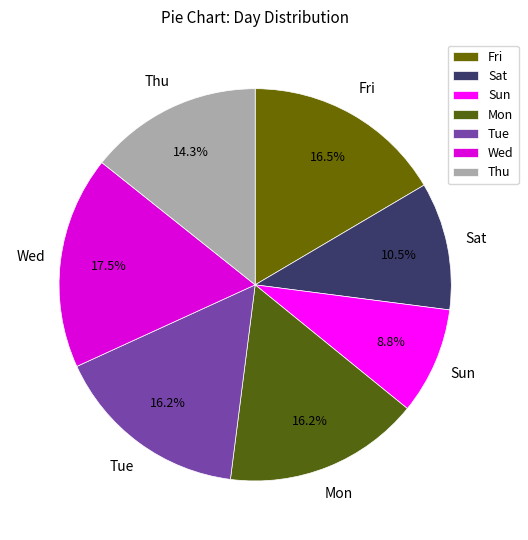

Is the sum of Mon and Tue greater than half?

No